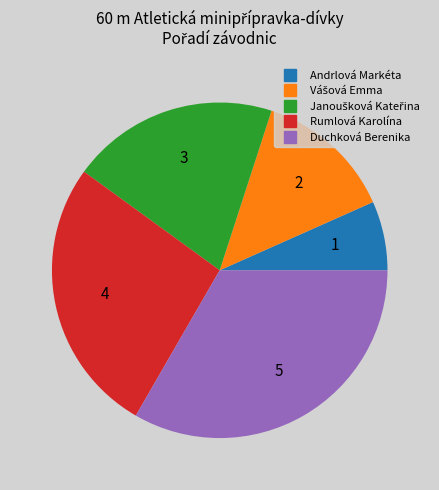

Which has a higher value, Andrlová Markéta or Duchková Berenika?

Duchková Berenika